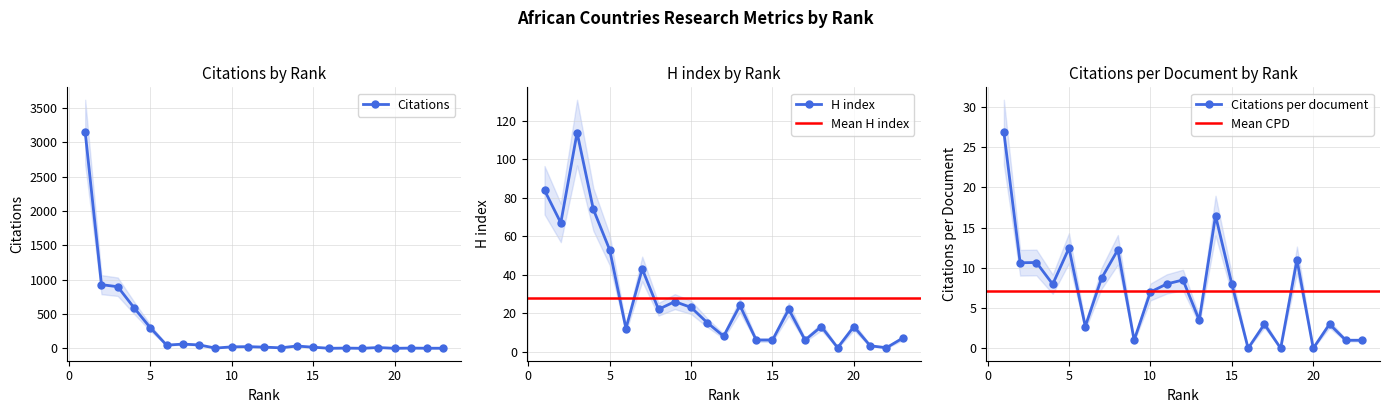

What is the difference between the maximum and second lowest values in the Citations series?

3145